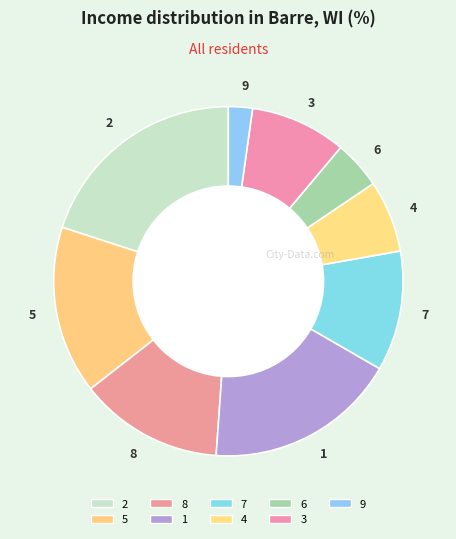

Rank the categories by value from lowest to highest.

9, 6, 4, 3, 7, 8, 5, 1, 2